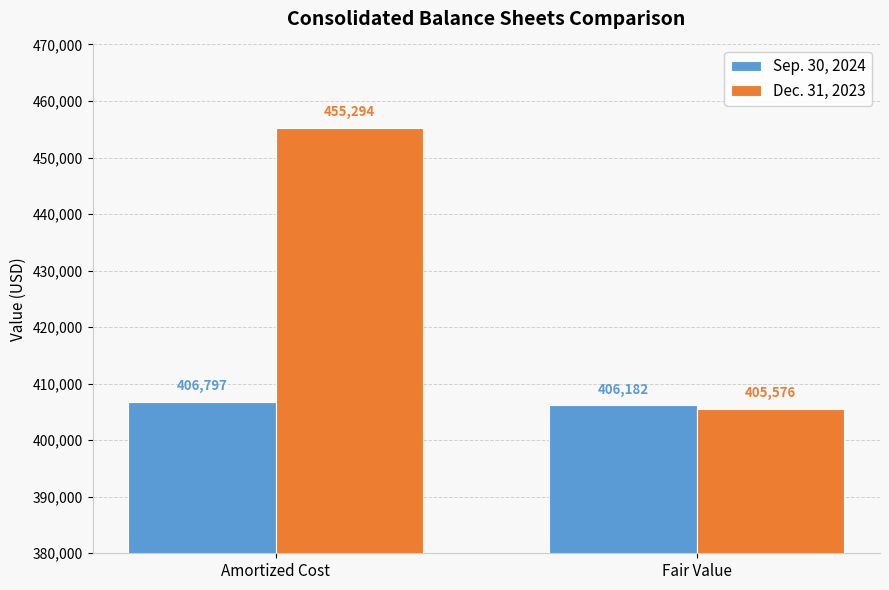

At how many categories does at least one series exceed 435411?

1